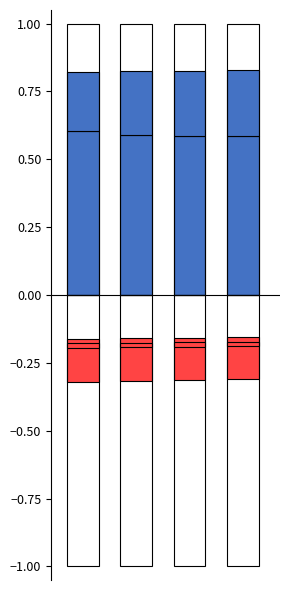

Reading left to right, what are all the values shown in this chart?

FISICA: 0=0.6	1=0.6	2=0.6	3=0.6
PSIQUICA: 0=0.2	1=0.2	2=0.2	3=0.2
SENSORIAL: 0=-0.2	1=-0.2	2=-0.2	3=-0.2
OTRAS: 0=-0.0	1=-0.0	2=-0.0	3=-0.0